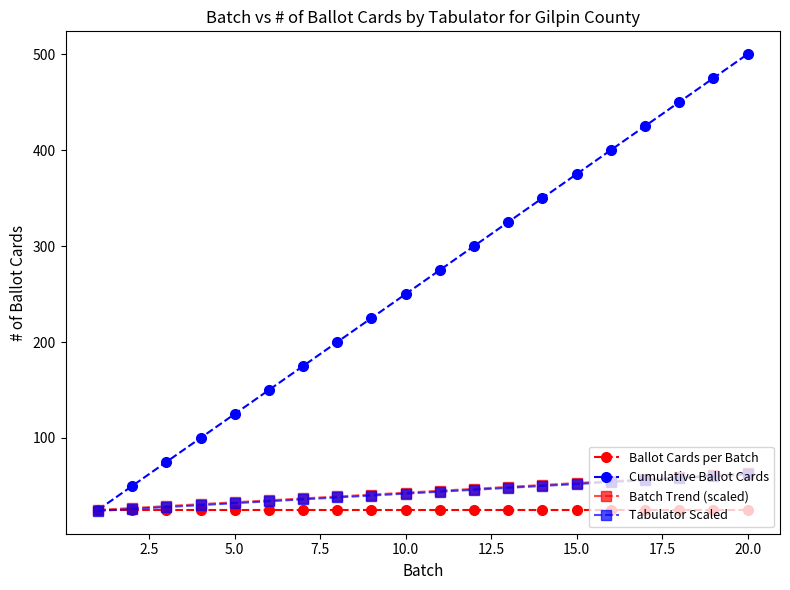

Which series has the largest range (max minus min)?

Cumulative Ballot Cards